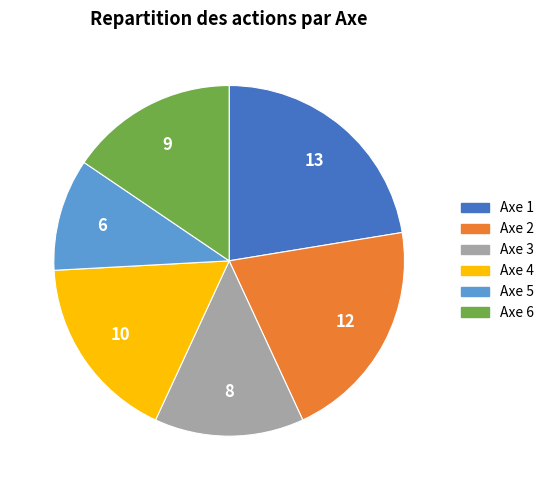

Is there a majority slice in this chart?

No